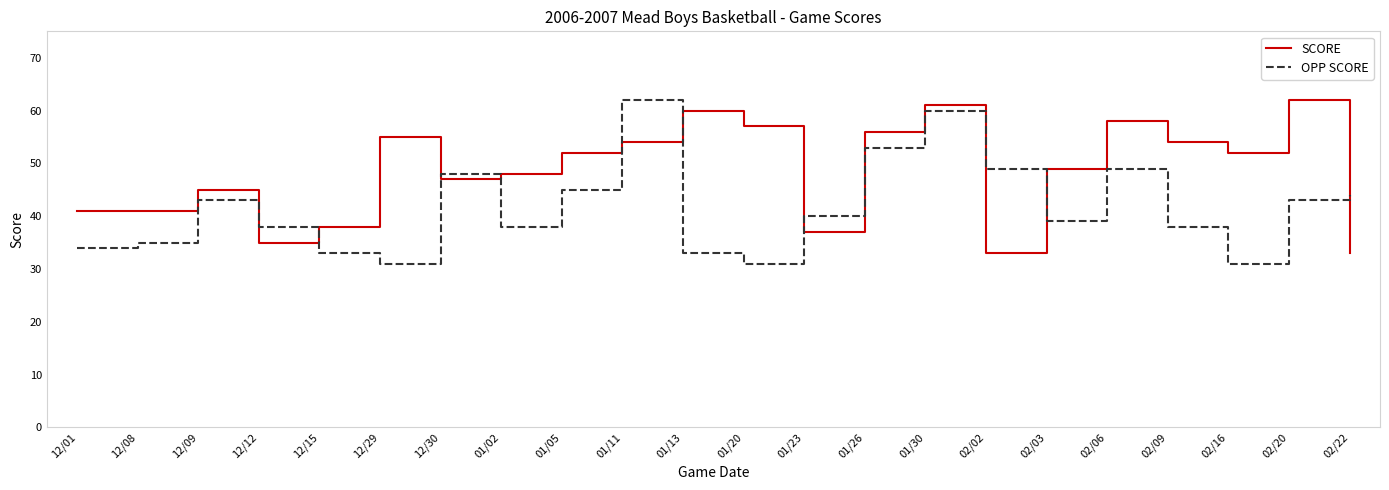

True or false: OPP SCORE has more than 1 interior local peaks.

True